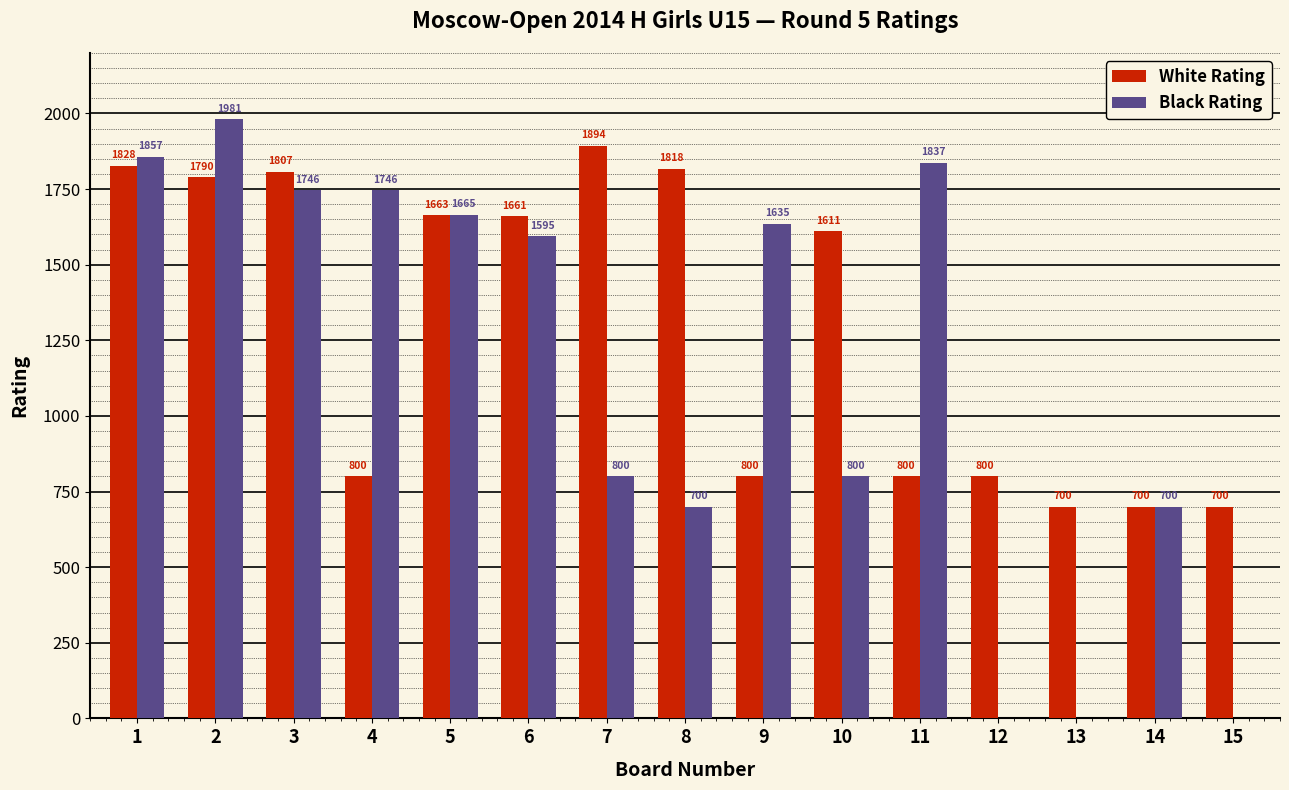

What are all the series names shown in the legend?

White Rating, Black Rating